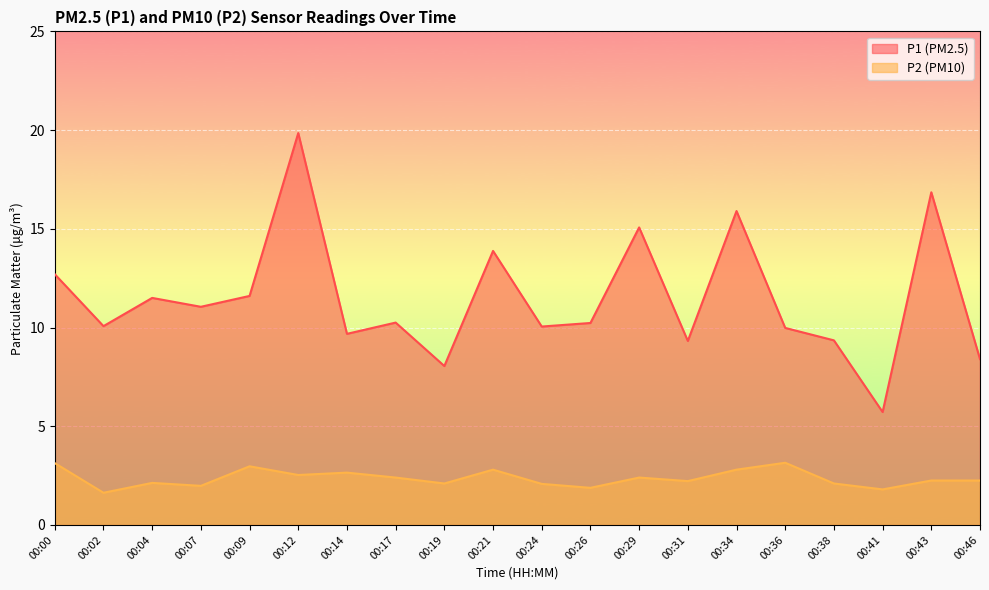

What value does the P2 series have at 00:24?

2.1